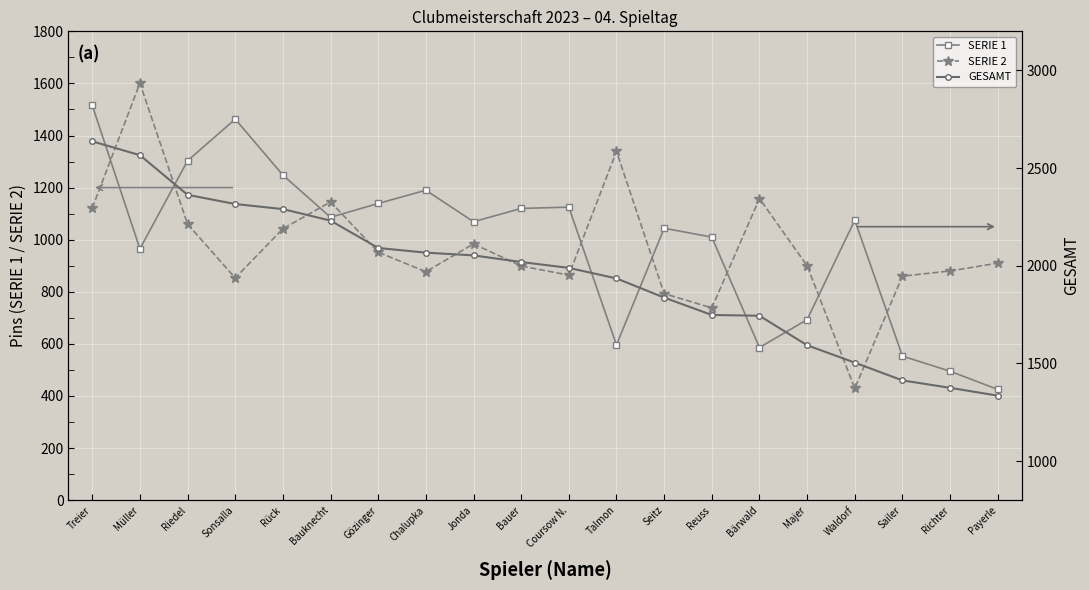

Between Bauknecht and Rück, which is larger?

Rück